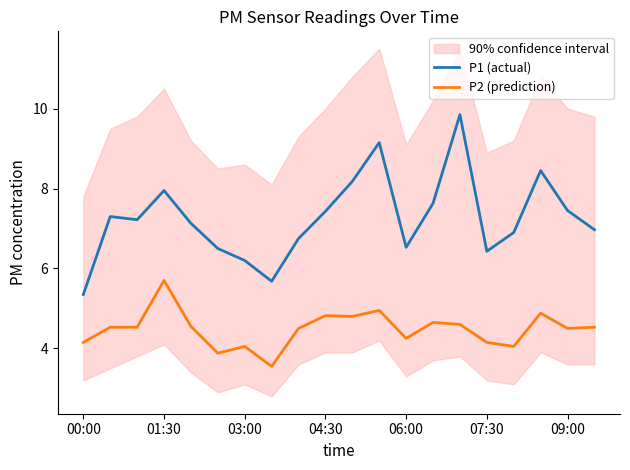

How many values in the P2 (prediction) series exceed 4?

18